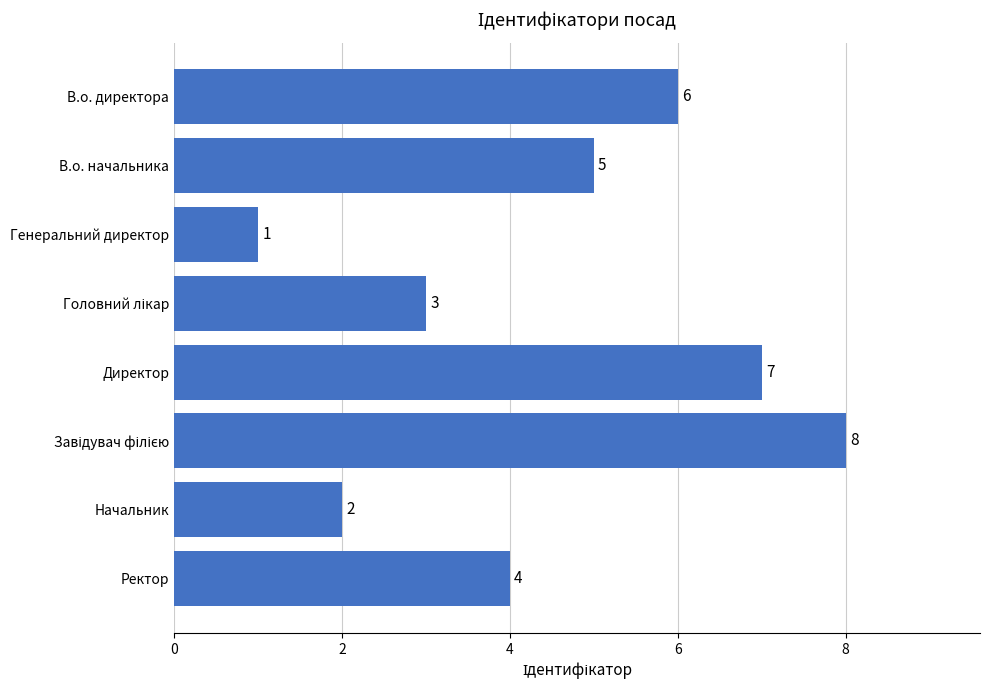

Count the number of data series in this chart.

1